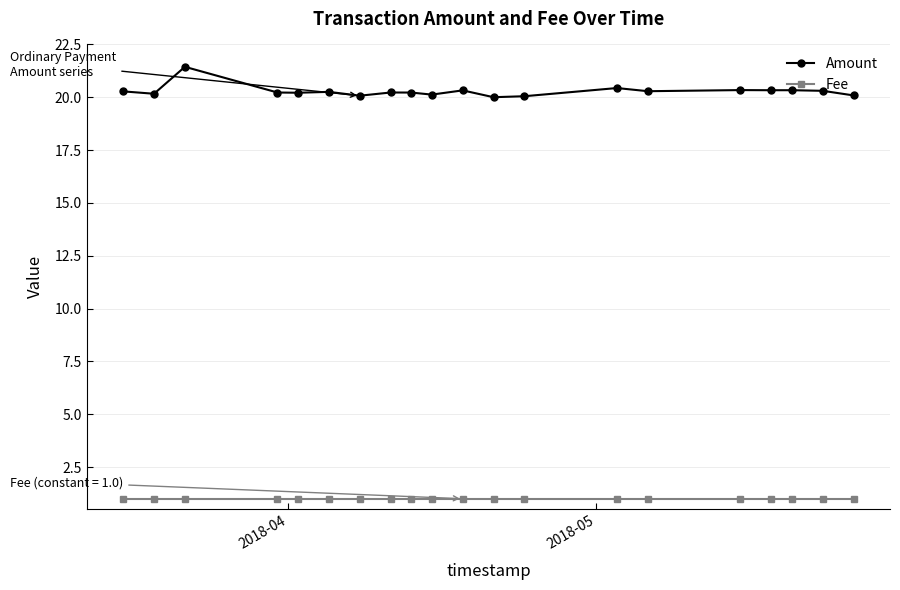

What is the value of the Amount point at the 5th from the left?

20.2